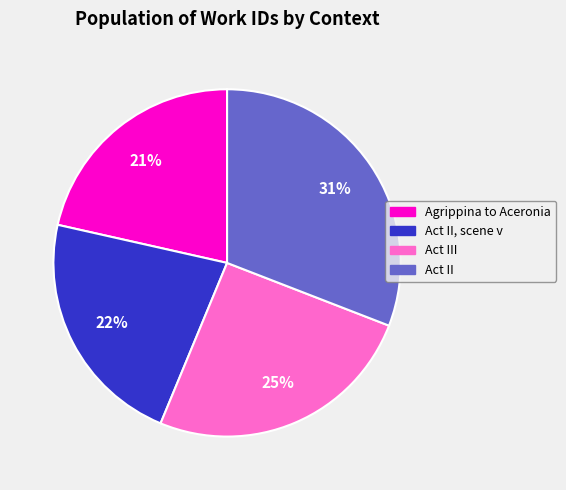

How many slices are in this pie chart?

4